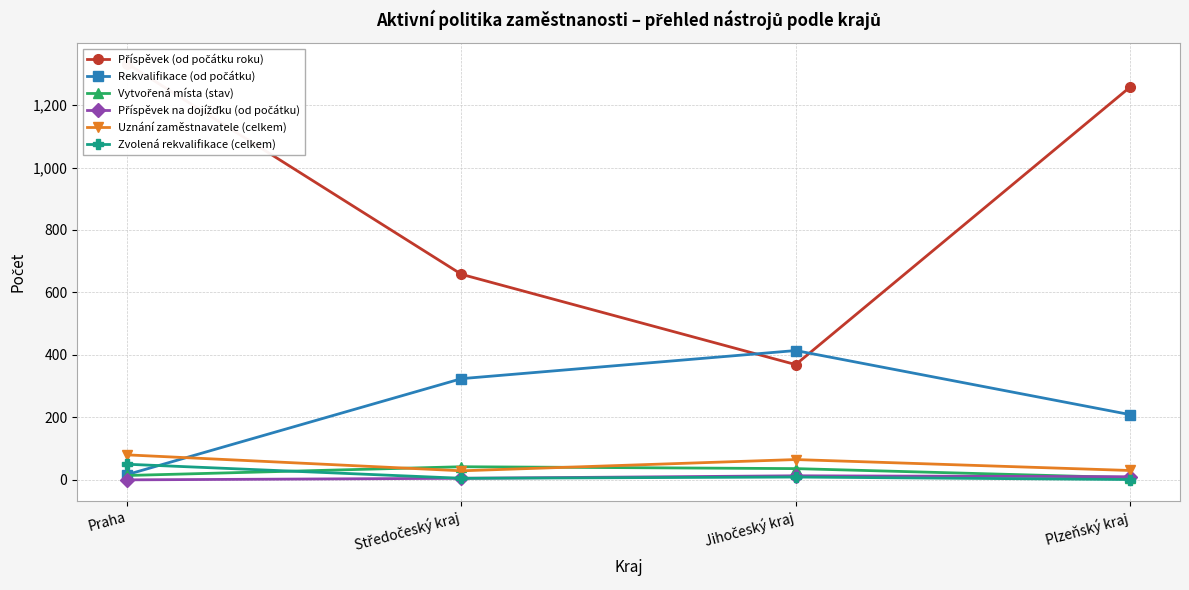

Where is the first local maximum for Uznání zaměstnavatele (celkem)?

Jihočeský kraj